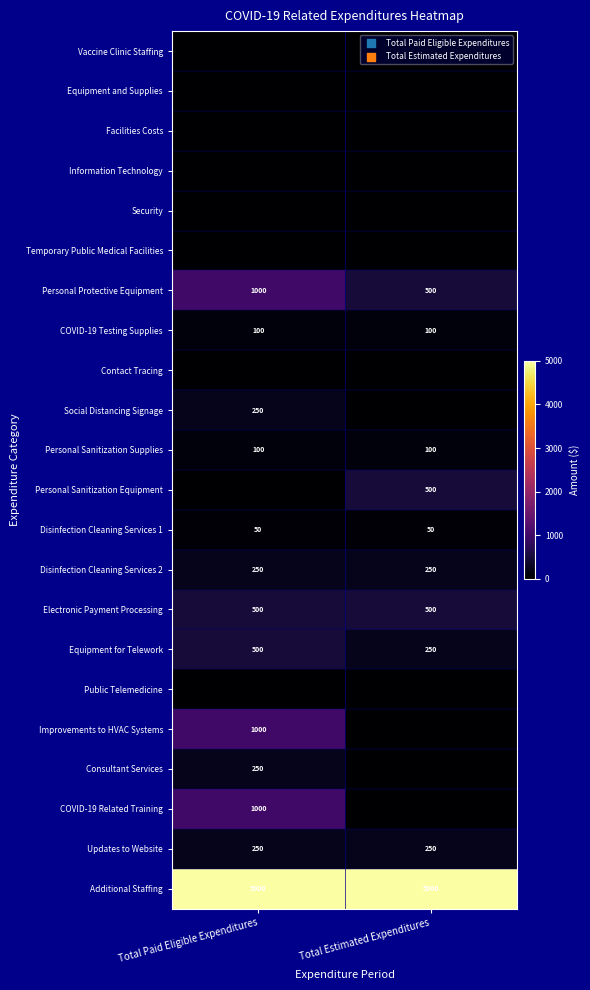

List the labels in order of Equipment for Telework value, smallest first.

Total Estimated Expenditures, Total Paid Eligible Expenditures